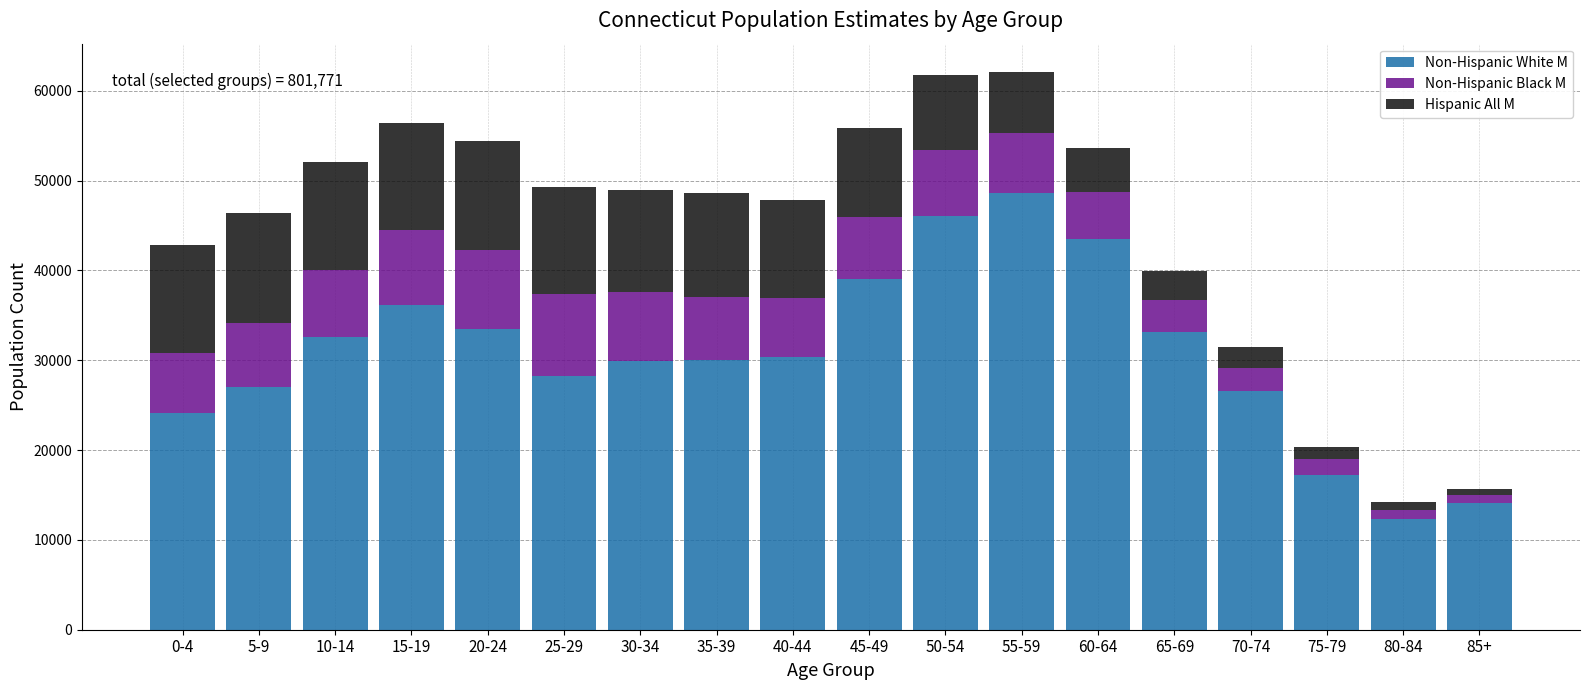

What is the difference between the maximum and minimum values in the Non-Hispanic White M series?

36339